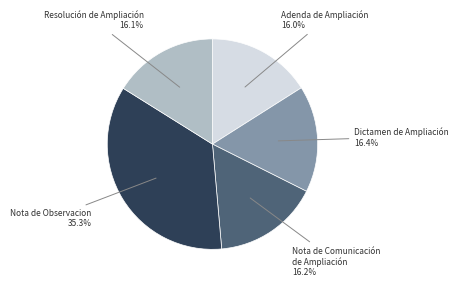

Is it true that Nota de Comunicación de Ampliación is 16% of the pie?

True